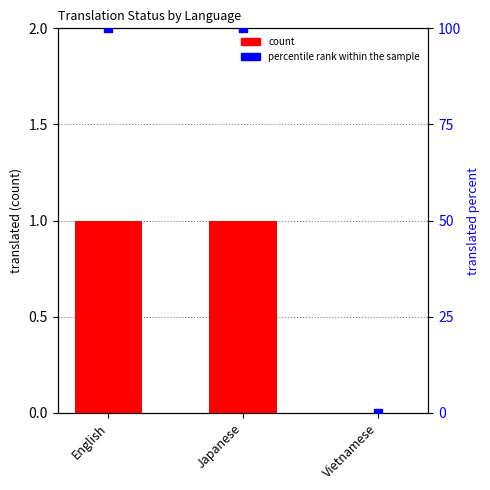

Which series contains the lowest Y value?

count